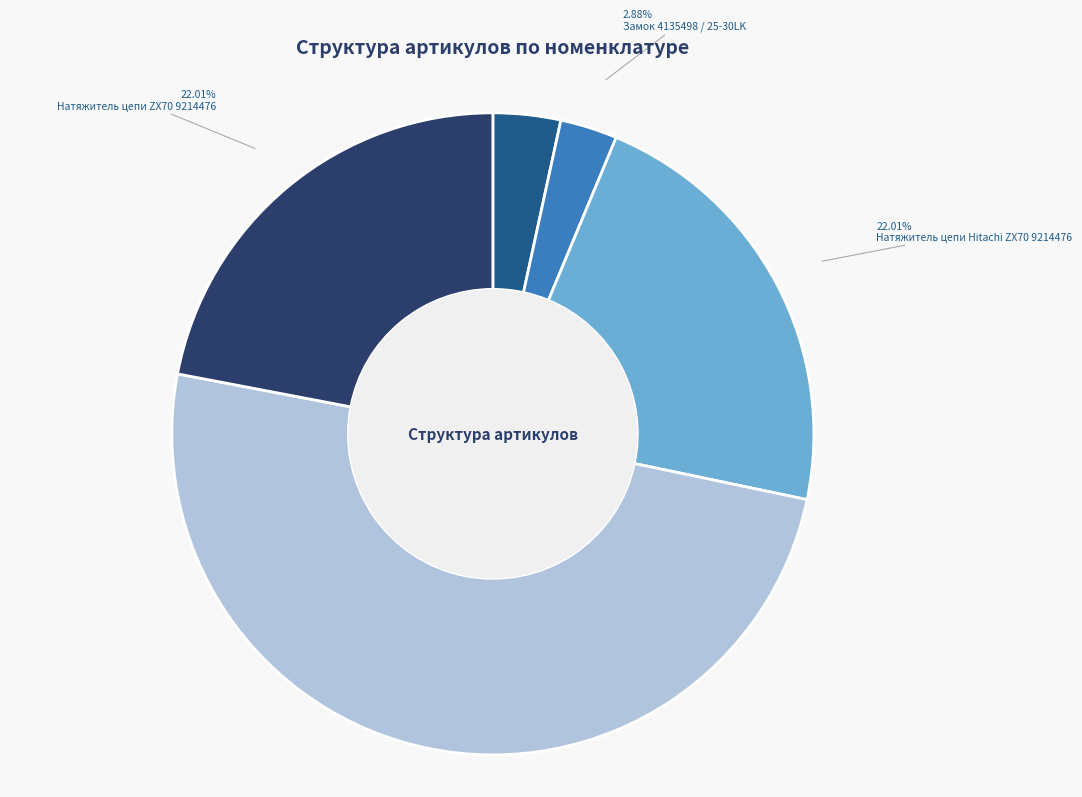

What is the ratio of the value at Коронка Hitachi ZX100 4135496 to the value at Натяжитель цепи Hitachi ZX70 9214476?

0.2